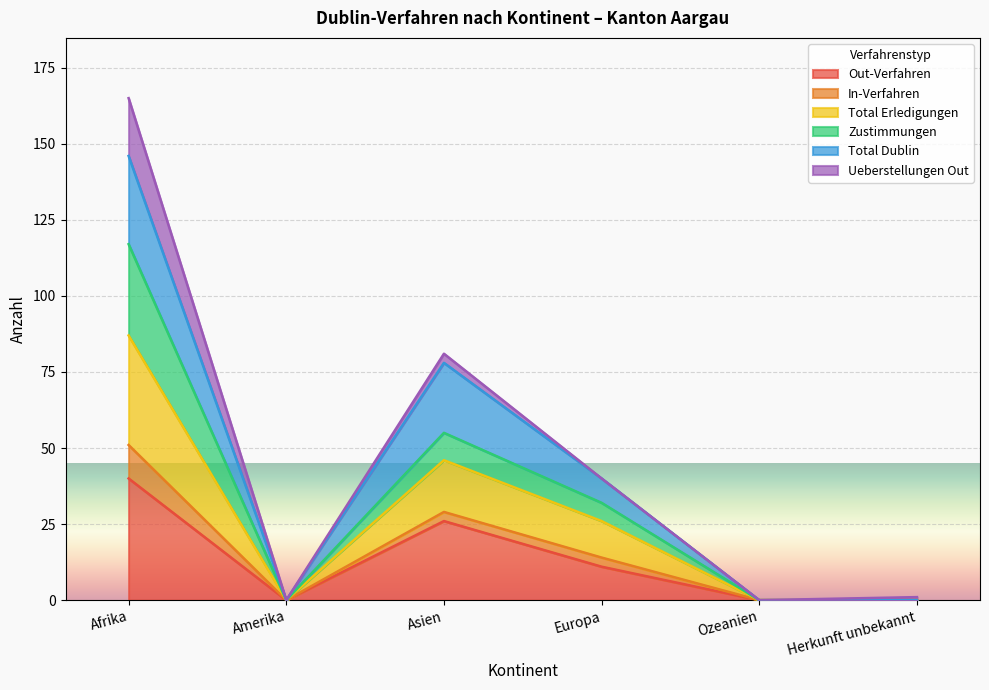

True or false: Out-Verfahren and Zustimmungen intersect in this chart.

False